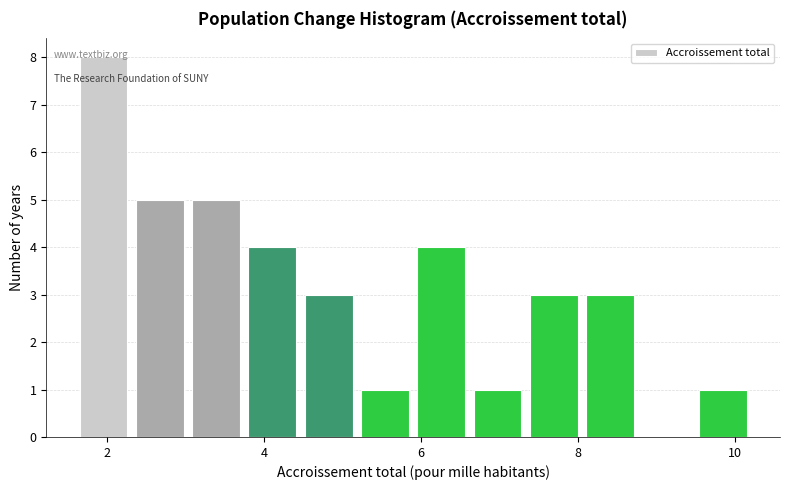

Read against the x-axis, roughly where is the centre of the tallest bar?

2.0